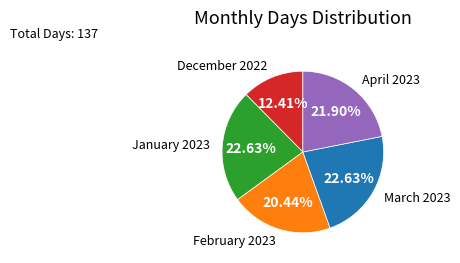

To the nearest percent, what is the difference between the largest and smallest slice percentages?

10%